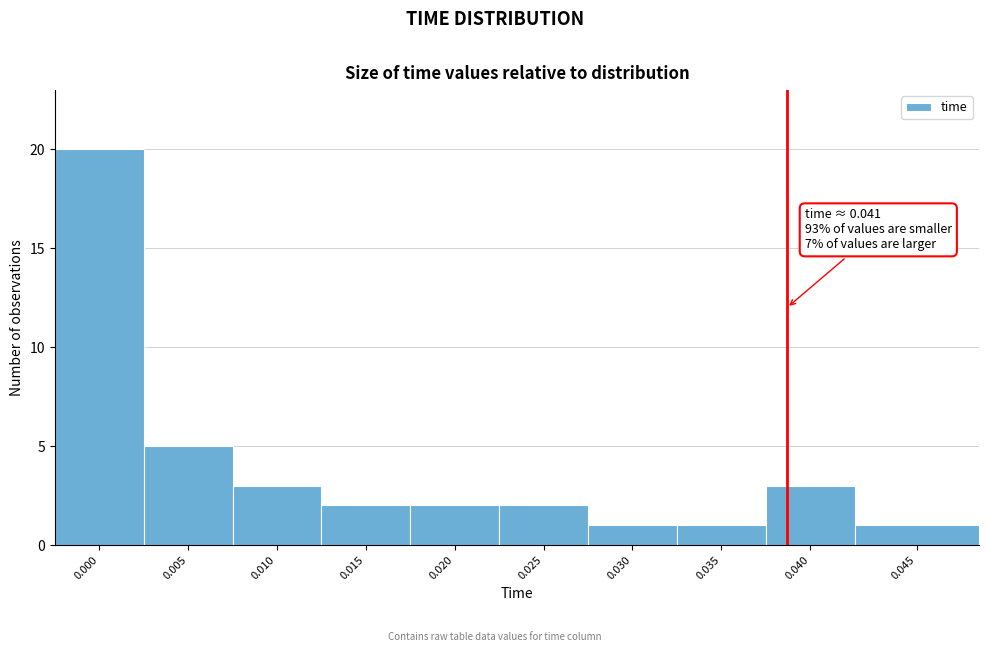

Reading left to right, transcribe all the data shown in this chart.

0.000=20	0.005=5	0.010=3	0.015=2	0.020=2	0.025=2	0.030=1	0.035=1	0.040=3	0.045=1